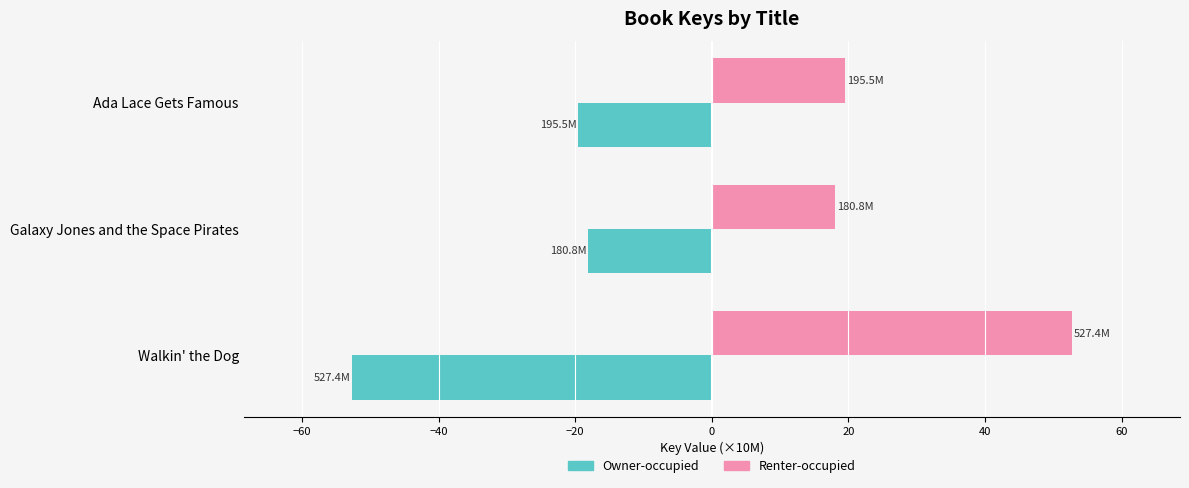

Is the value of Renter-occupied at Walkin' the Dog greater than the value of Owner-occupied at Ada Lace Gets Famous?

Yes